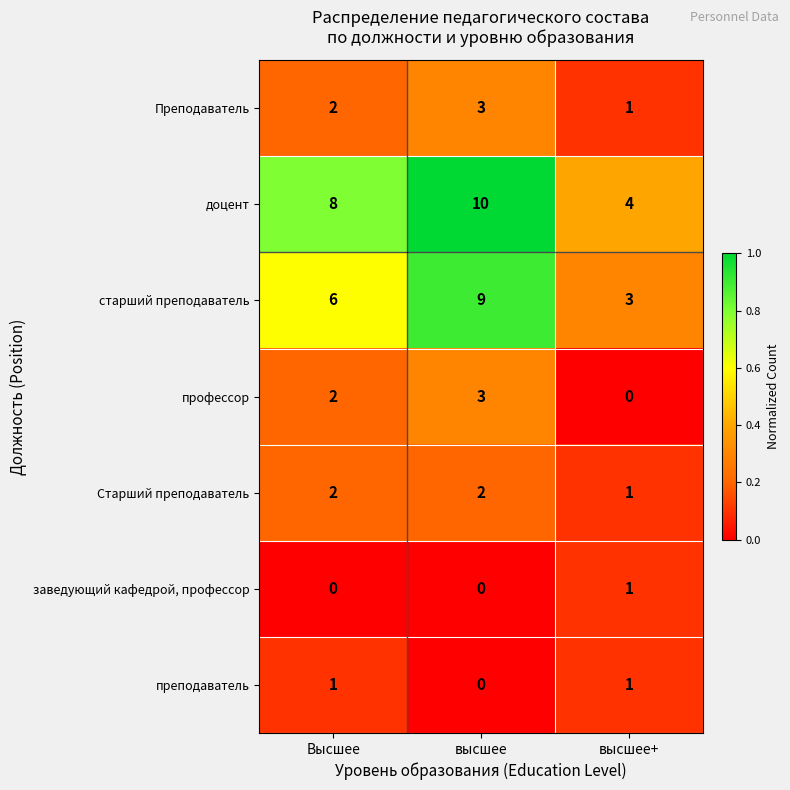

Which category has the highest value across all series?

высшее